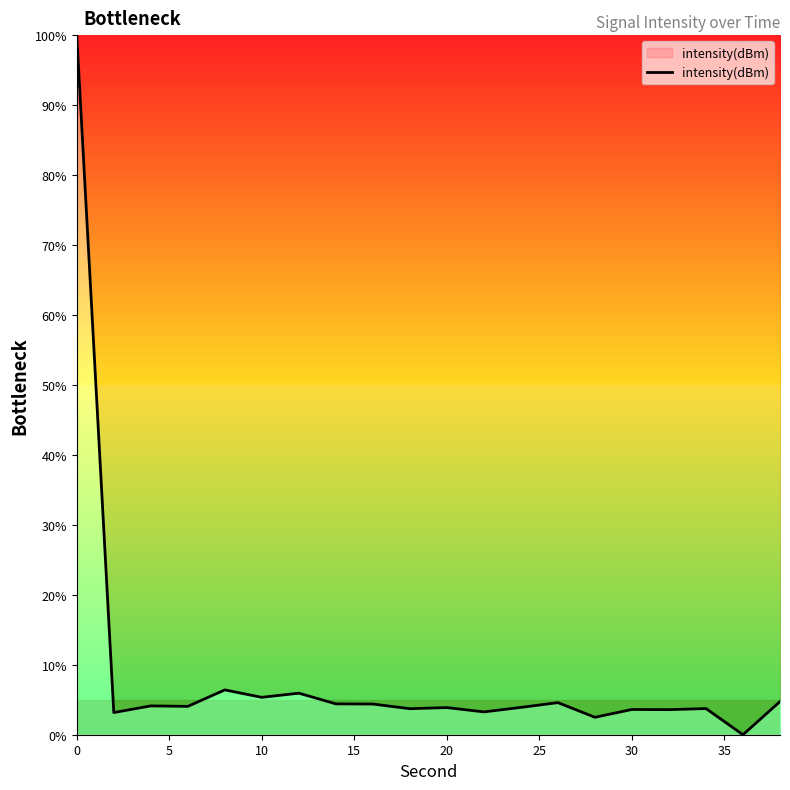

What is the difference between the maximum and minimum values?

100.0